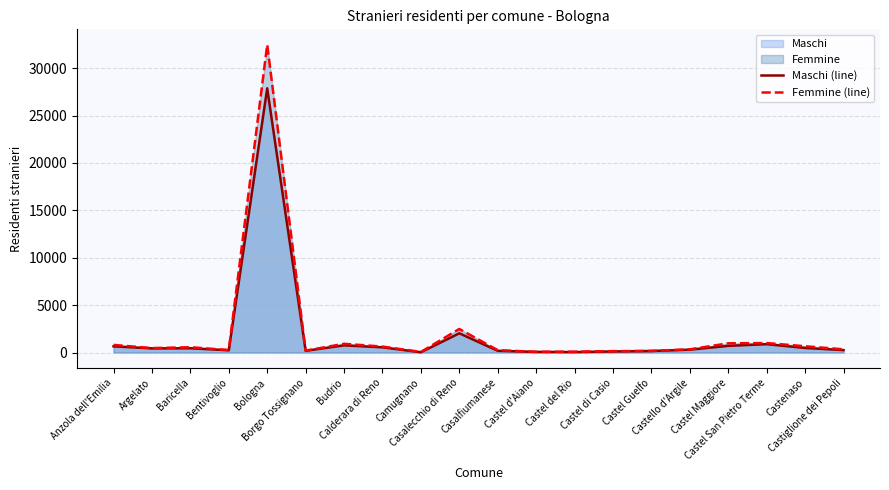

At which label does Maschi (line) first exceed 438?

Anzola dell'Emilia